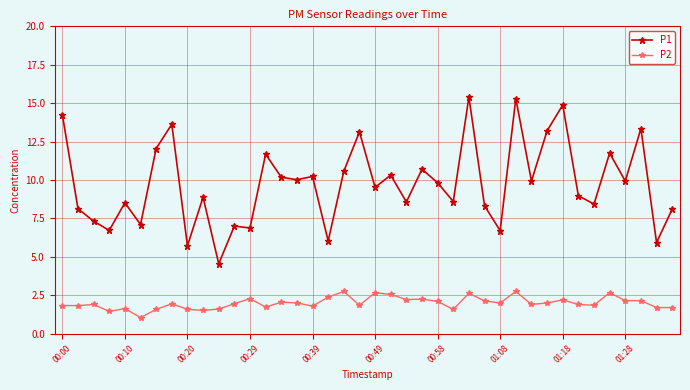

True or false: P1 has more than 0 points higher than both neighbors.

True